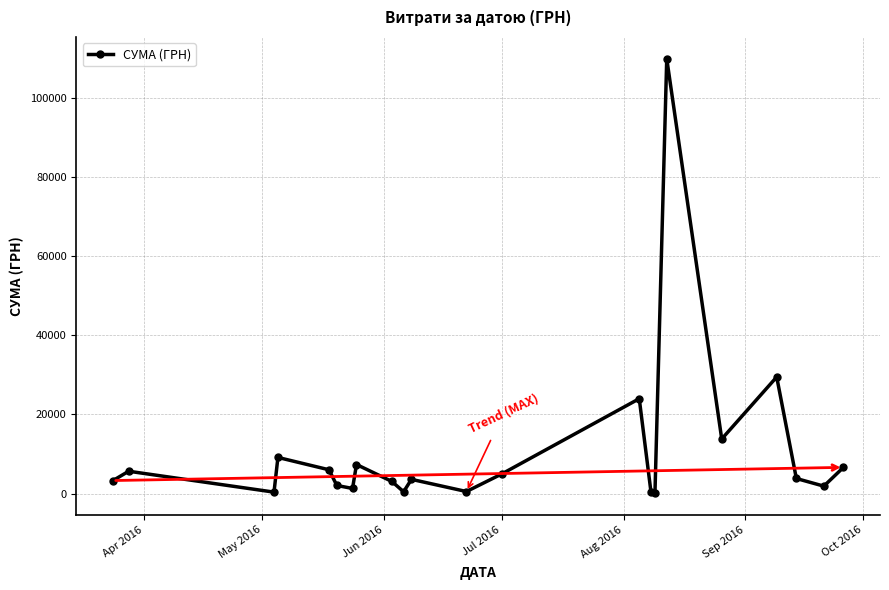

What is the average value?

10816.4